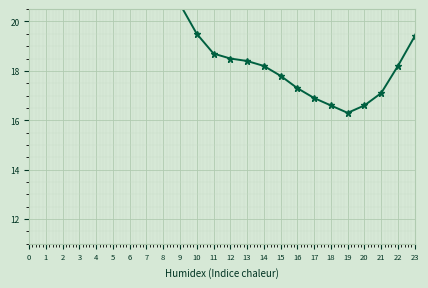

Reading right to left, what are all the values shown in this chart?

23=19.4	22=18.2	21=17.1	20=16.6	19=16.3	18=16.6	17=16.9	16=17.3	15=17.8	14=18.2	13=18.4	12=18.5	11=18.7	10=19.5	9=20.7	8=22.3	7=23.2	6=24.0	5=26.0	4=24.8	3=26.2	2=25.8	1=24.9	0=22.9